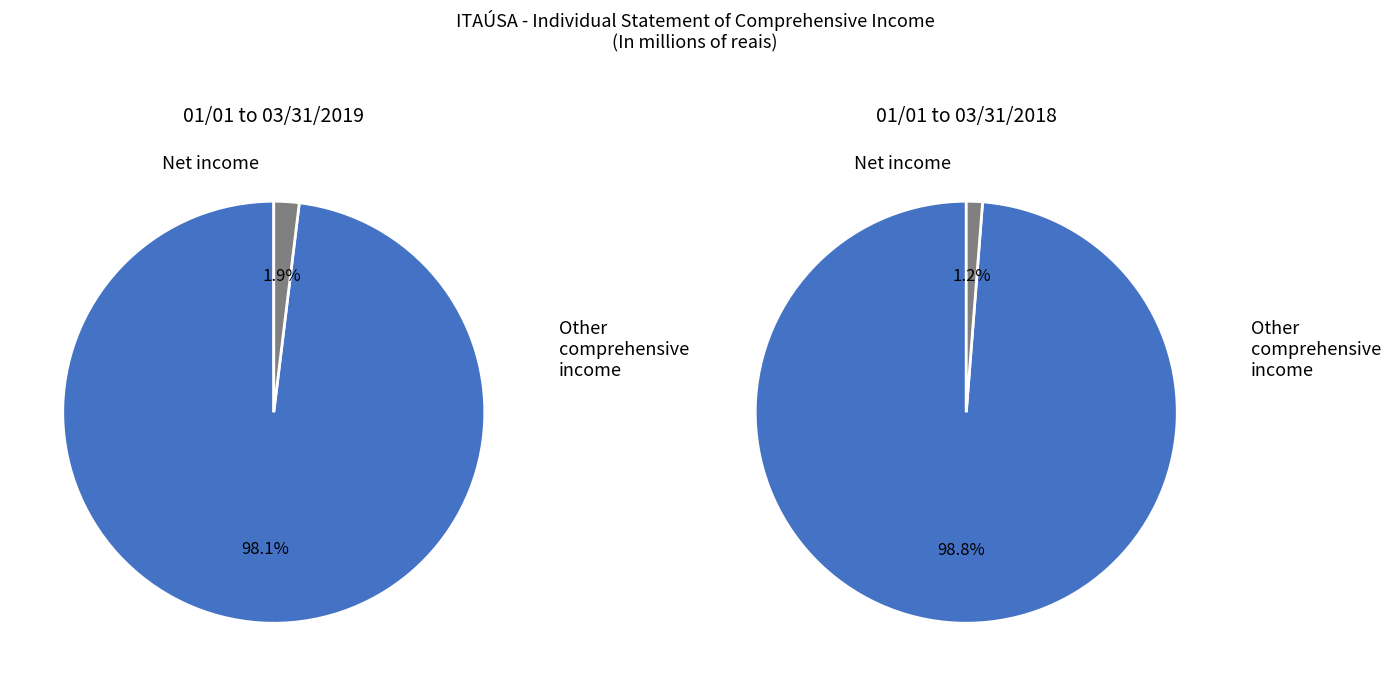

What is the difference between the highest and lowest values at Other comprehensive income?

19